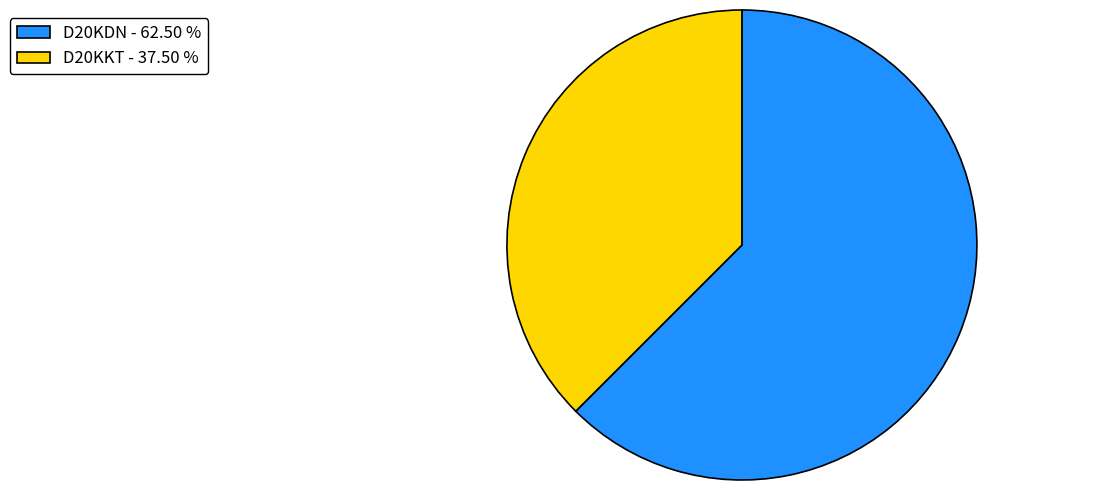

Approximately how many times larger is the value at D20KKT - 37.50 % compared to D20KDN - 62.50 %?

0.6